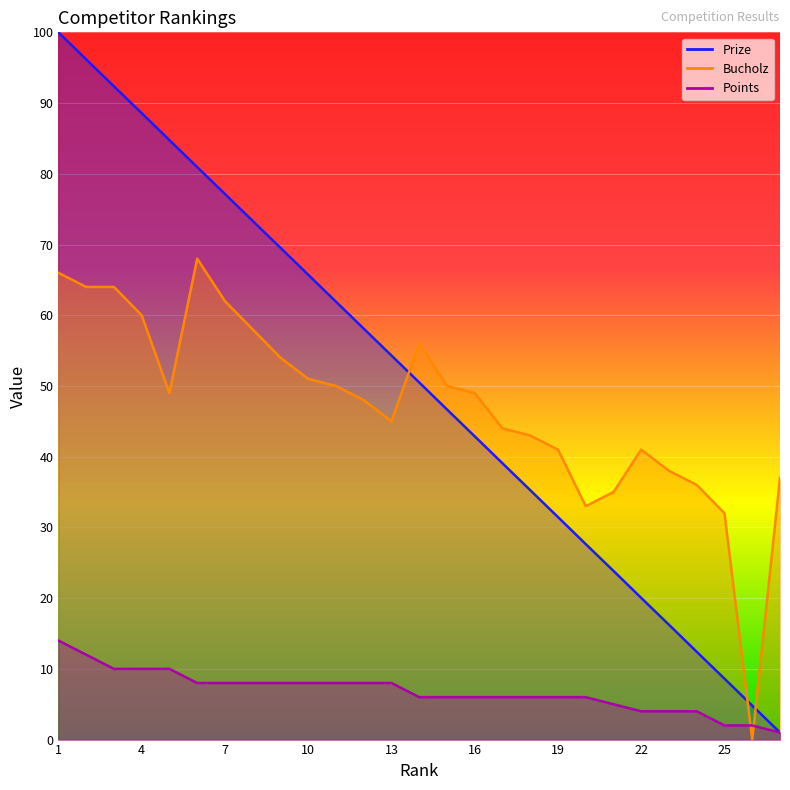

What is the total value across all series at 18?

84.3